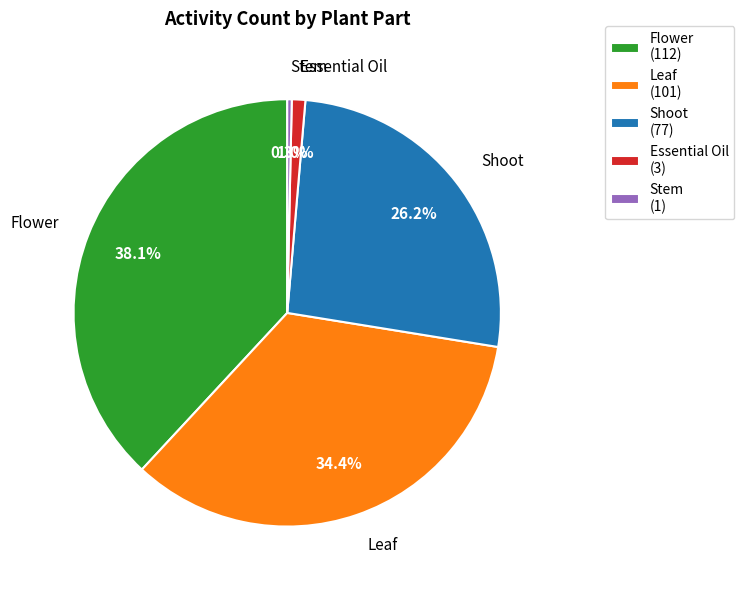

Rank the categories by value from highest to lowest.

Flower (112), Leaf (101), Shoot (77), Essential Oil (3), Stem (1)